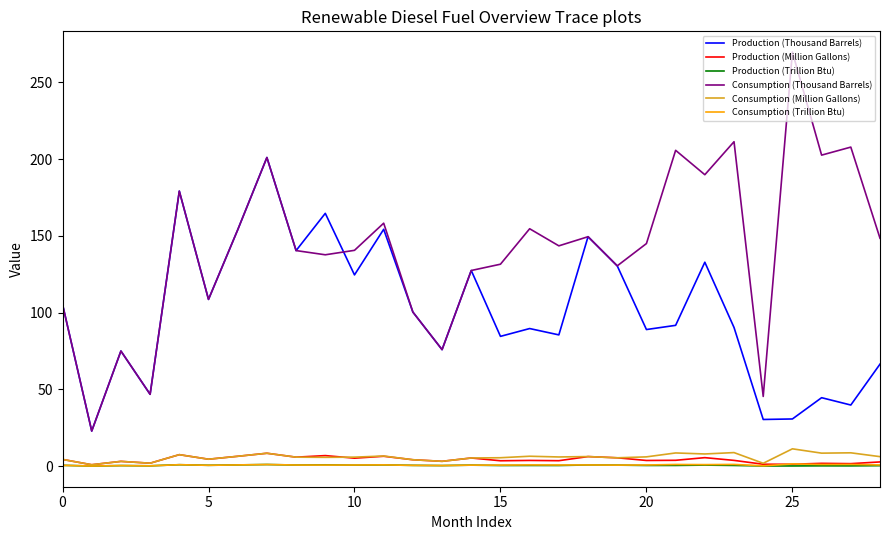

True or false: Production (Thousand Barrels) and Production (Trillion Btu) cross at least once.

False